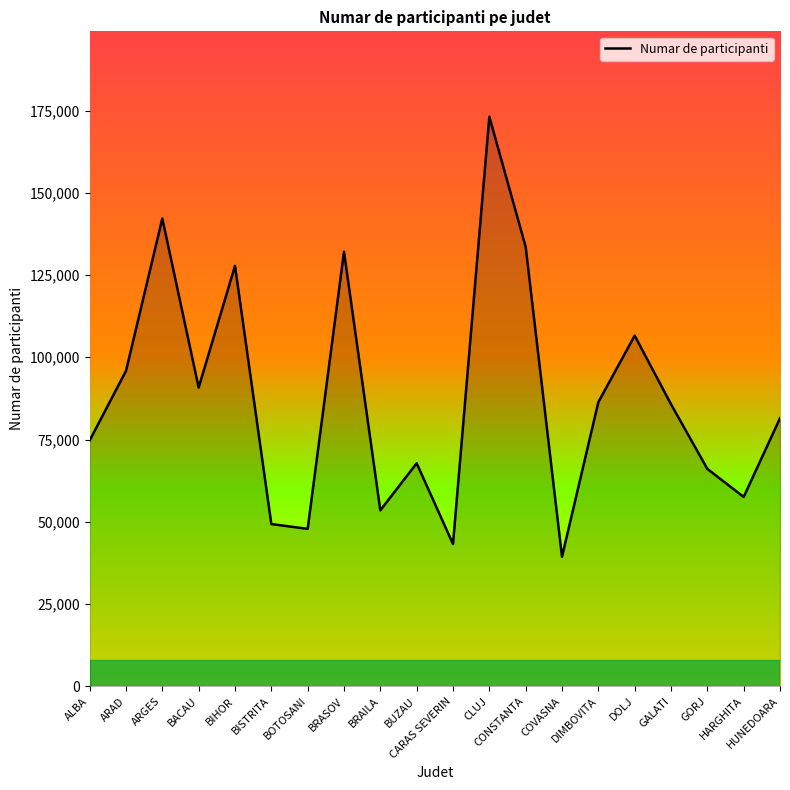

What is the difference between the maximum and minimum values?

133738